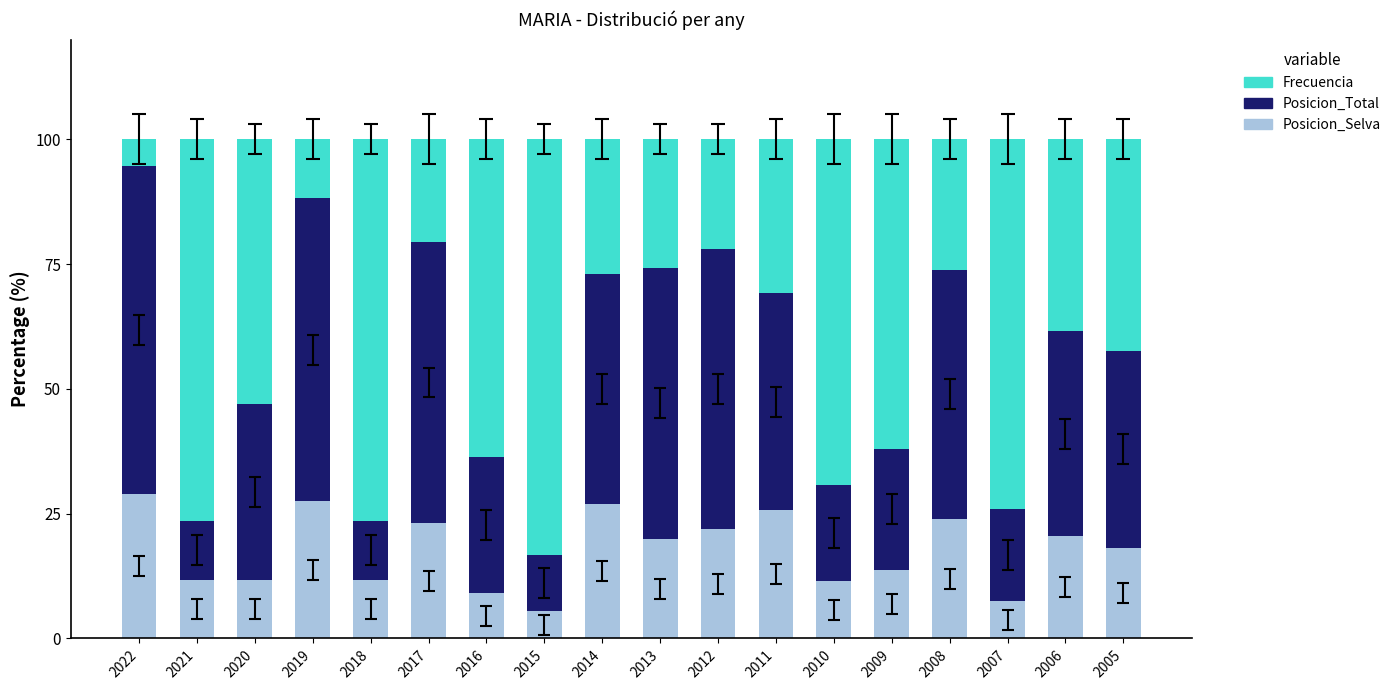

What is the total value across all series at 2010?

100.0